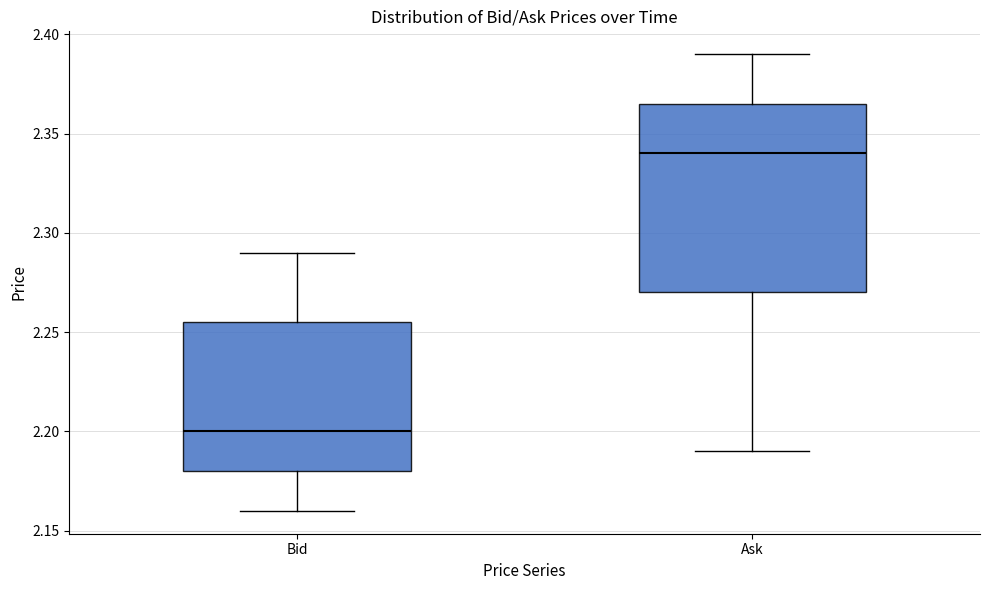

Comparing the boxes themselves (not the whiskers), which one is the tallest?

Ask